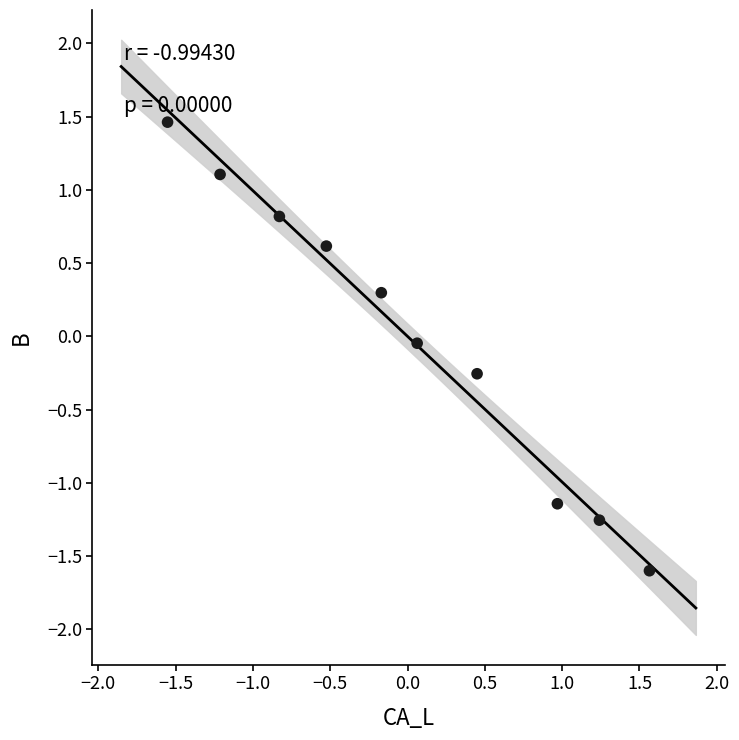

What is the range of Y values (max minus min)?

3.1